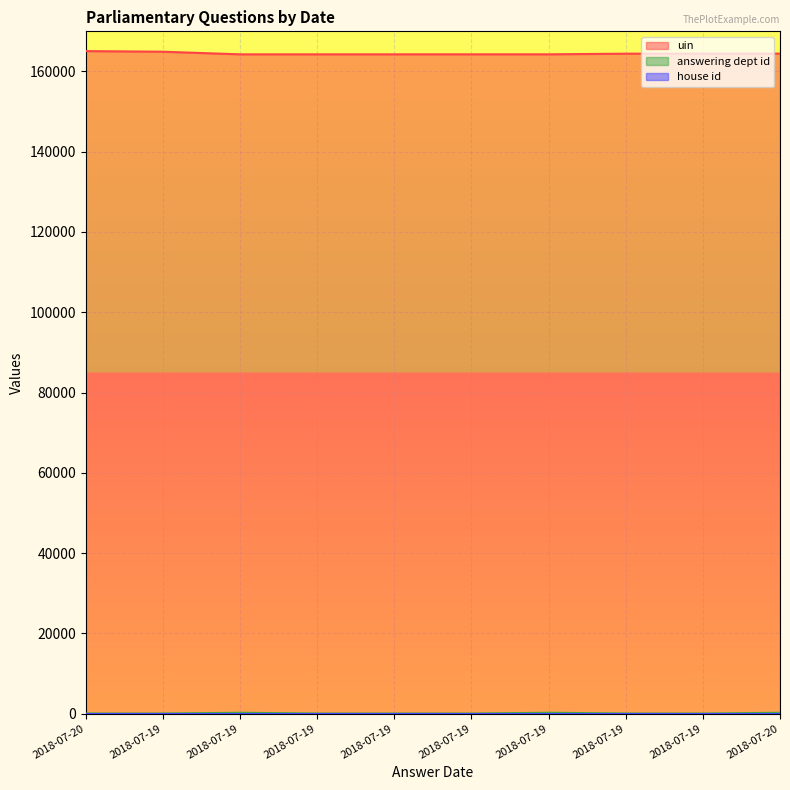

True or false: uin and answering dept id cross at least once.

False